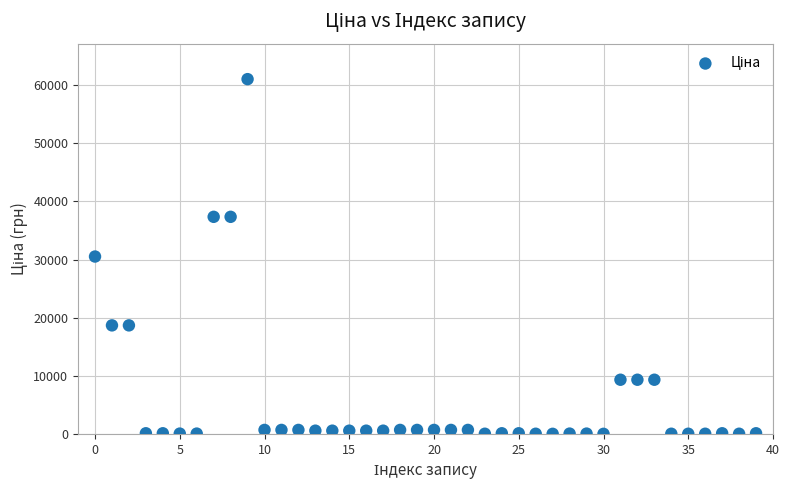

What is the range of Y values (max minus min)?

61008.8